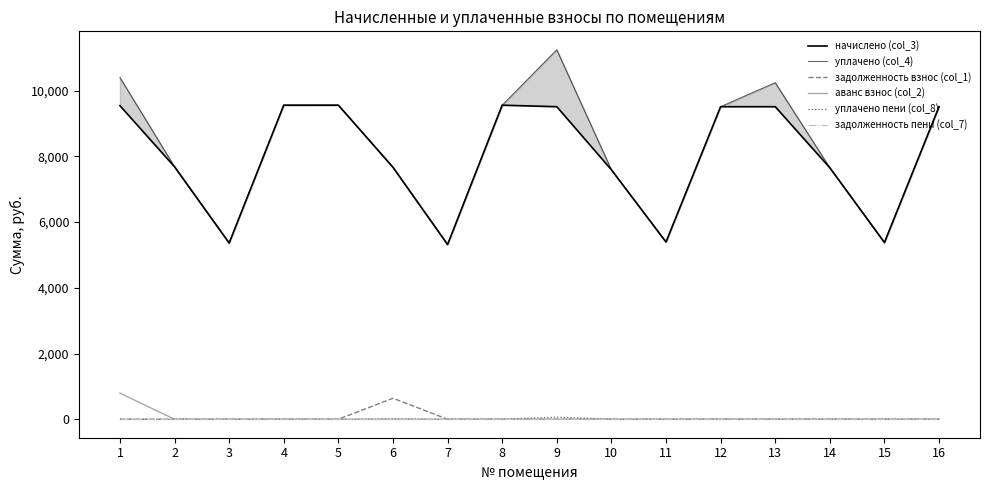

How many distinct data groups are displayed?

6